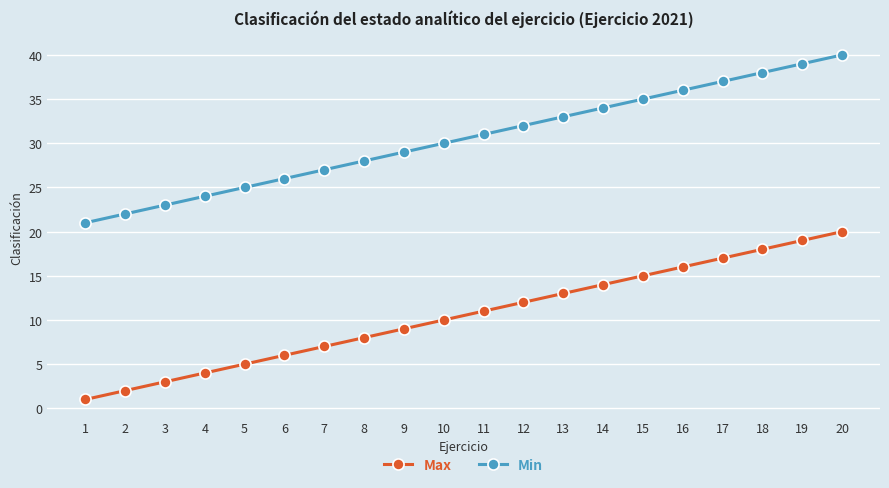

What is the approximate value of Min at 6, to the nearest 10?

30